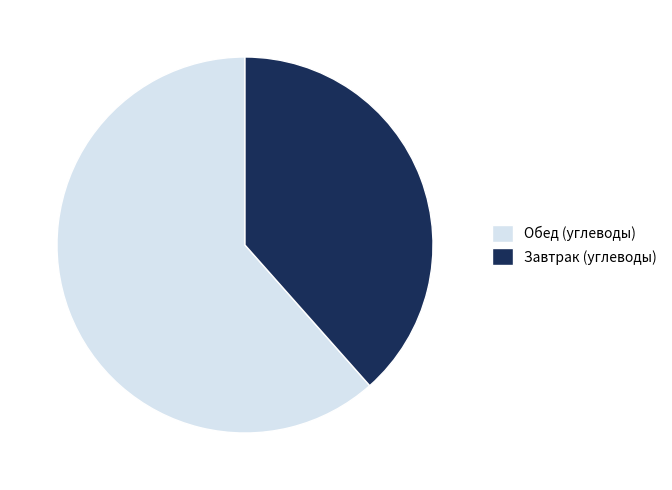

What is the majority slice?

Обед (углеводы)